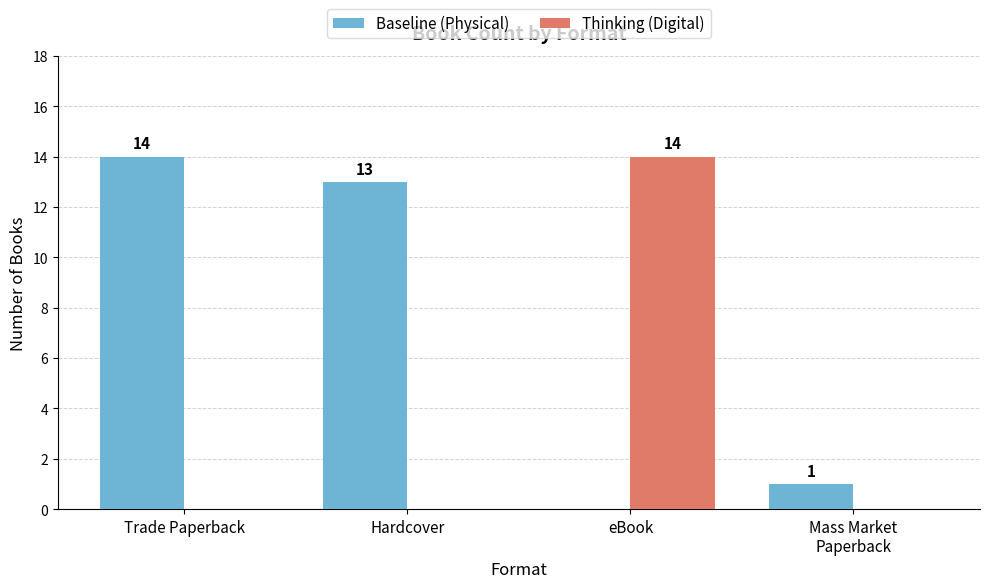

Between Hardcover and eBook, which series saw the biggest shift?

Thinking (Digital)